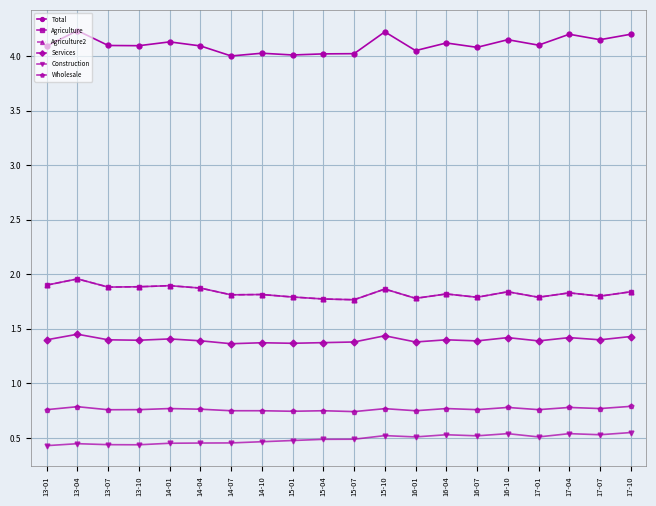

Is this an area chart (filled region under the line)?

No